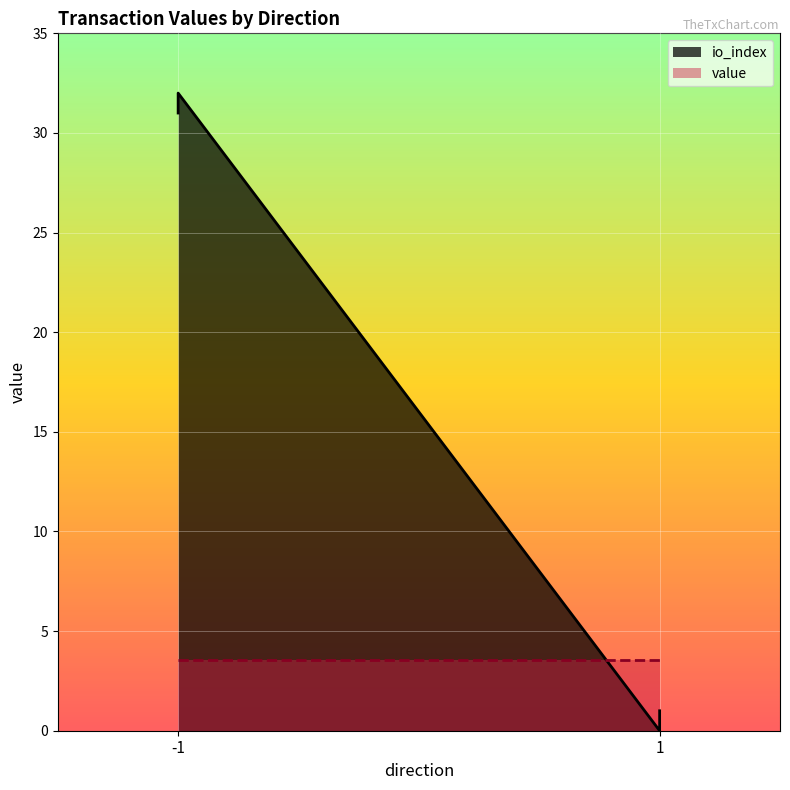

Rank the categories by value from highest to lowest.

-1, -1, 1, 1